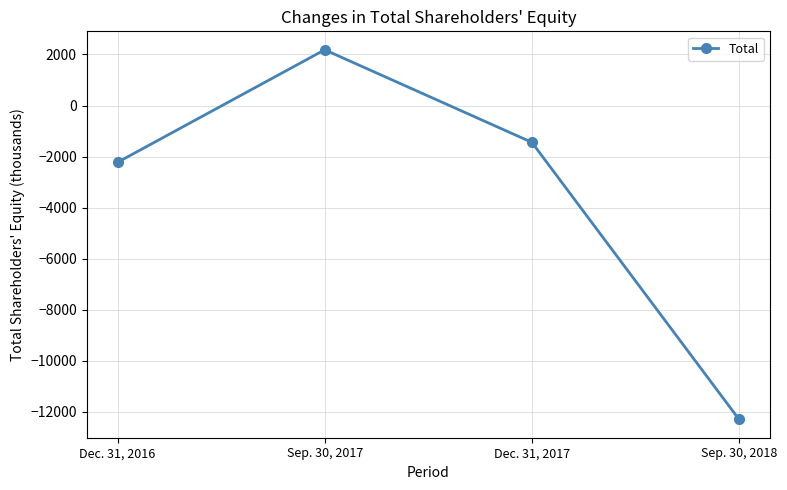

Where is the data nearest to the value -5053?

Dec. 31, 2016